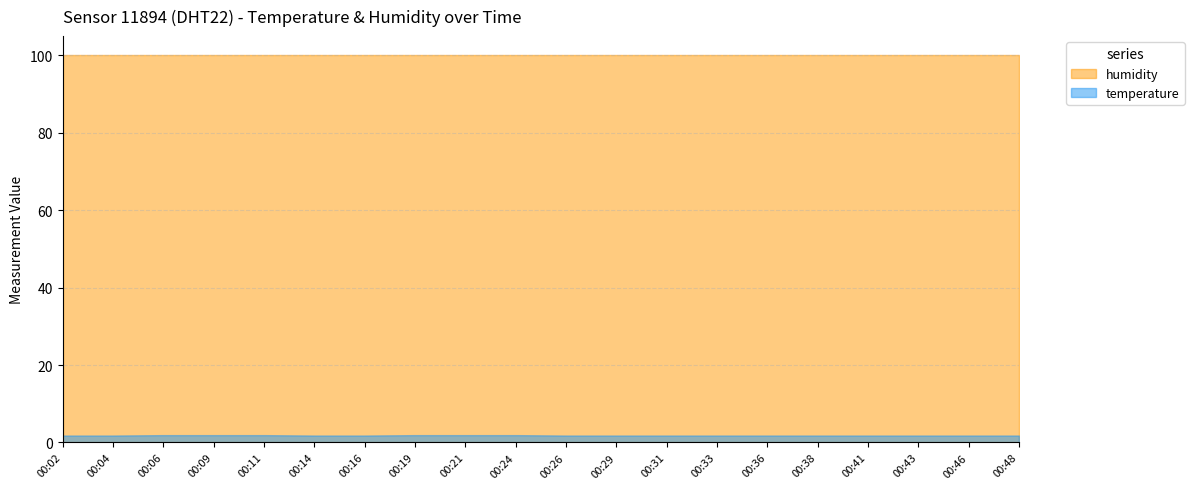

List the series in order of their overall mean, lowest first.

temperature, humidity